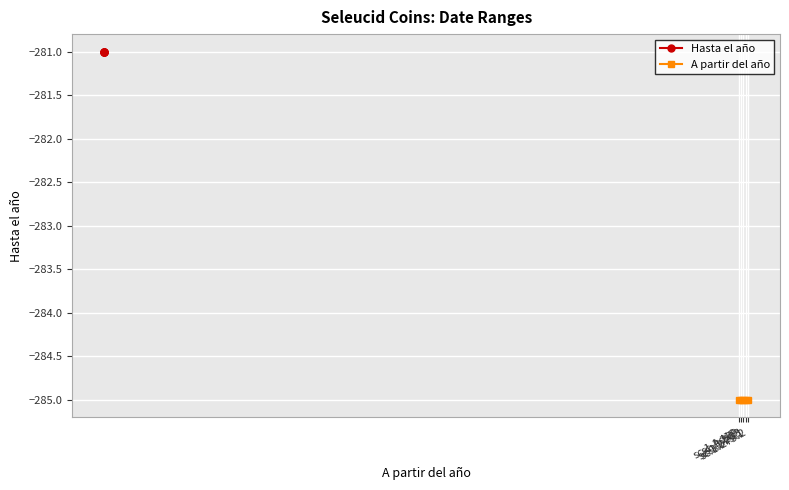

What value does the A partir del año series have at sc.1.283?

-285